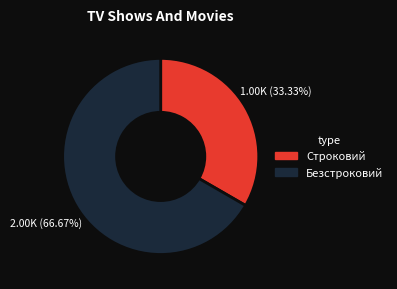

The Безстроковий slice represents 67% of the pie. True or false?

True